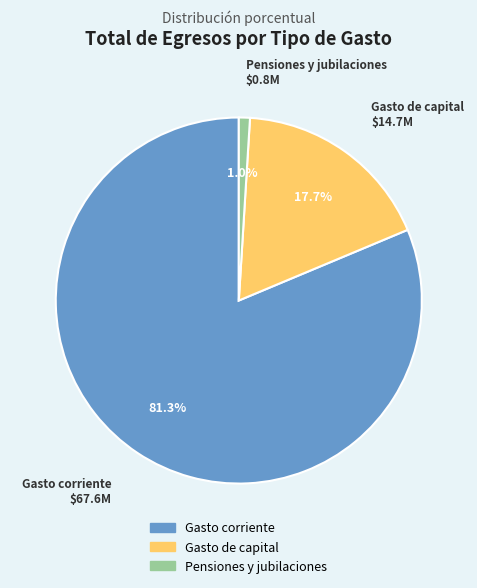

Between Gasto corriente and Gasto de capital, which is larger?

Gasto corriente